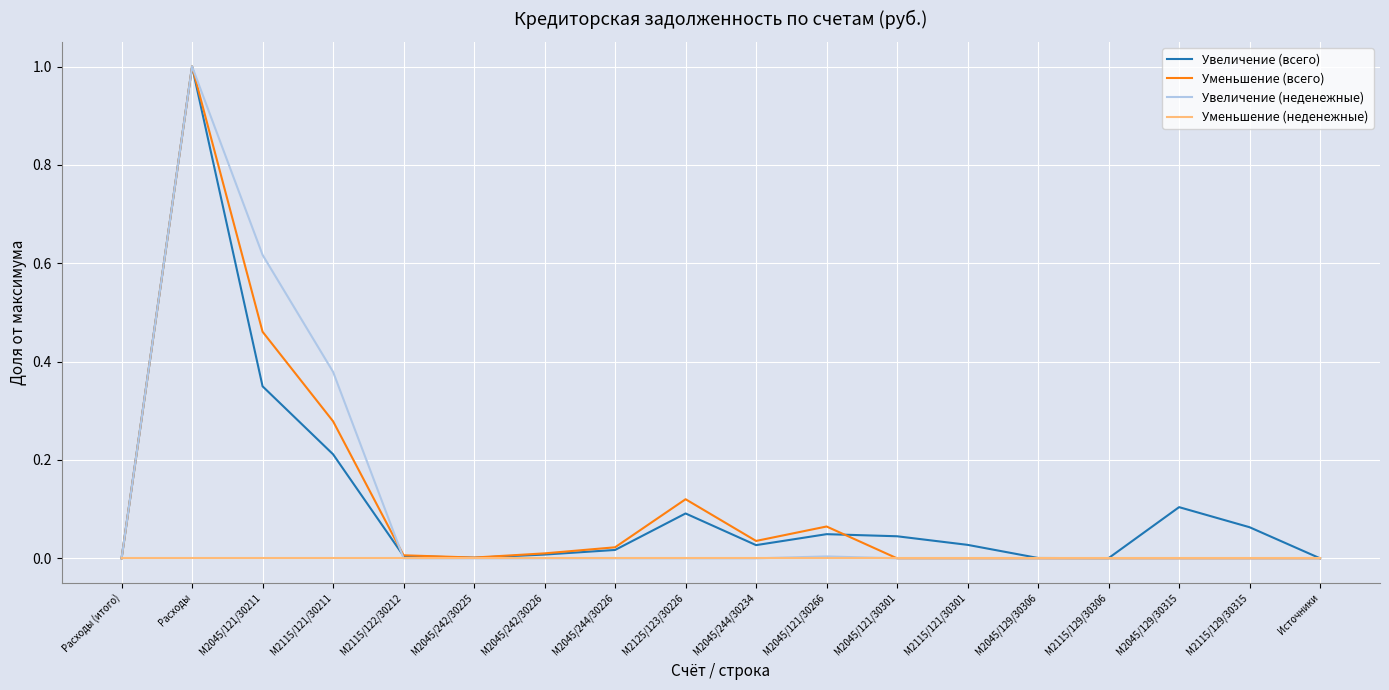

What position from the right is Расходы (итого)?

18